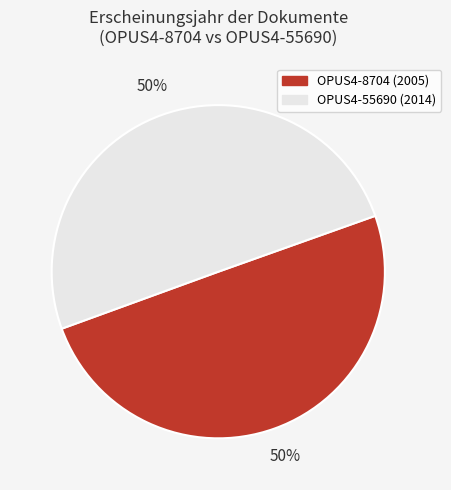

Is it true that OPUS4-8704 is 59% of the pie?

False